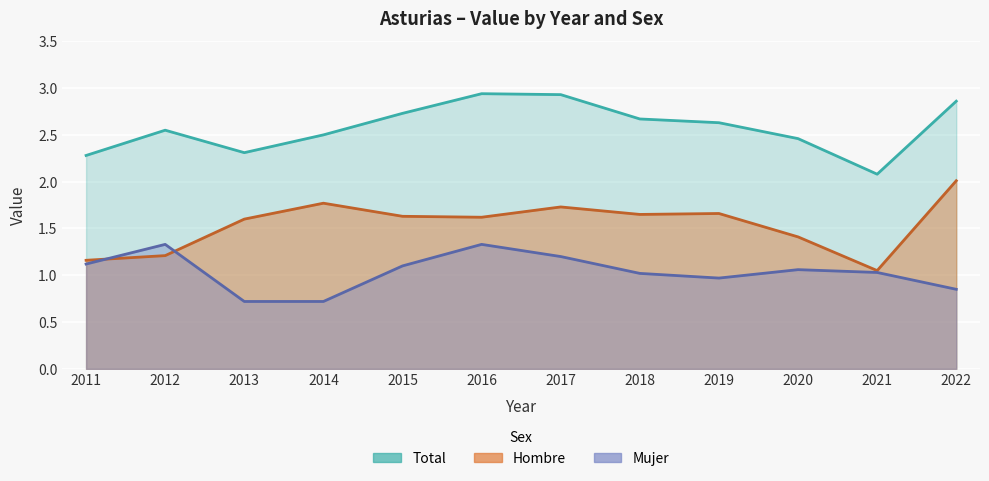

What is the value of the Total point at the 6th from the left?

2.9